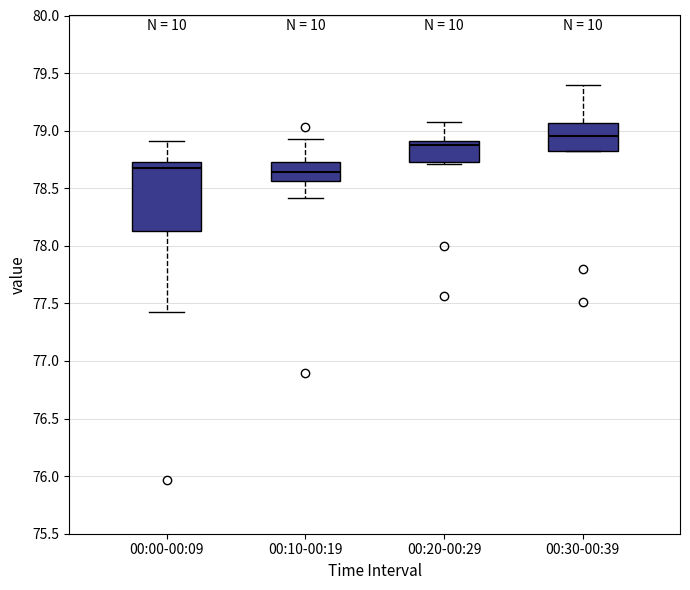

Comparing the boxes themselves (not the whiskers), which one is the tallest?

00:00-00:09